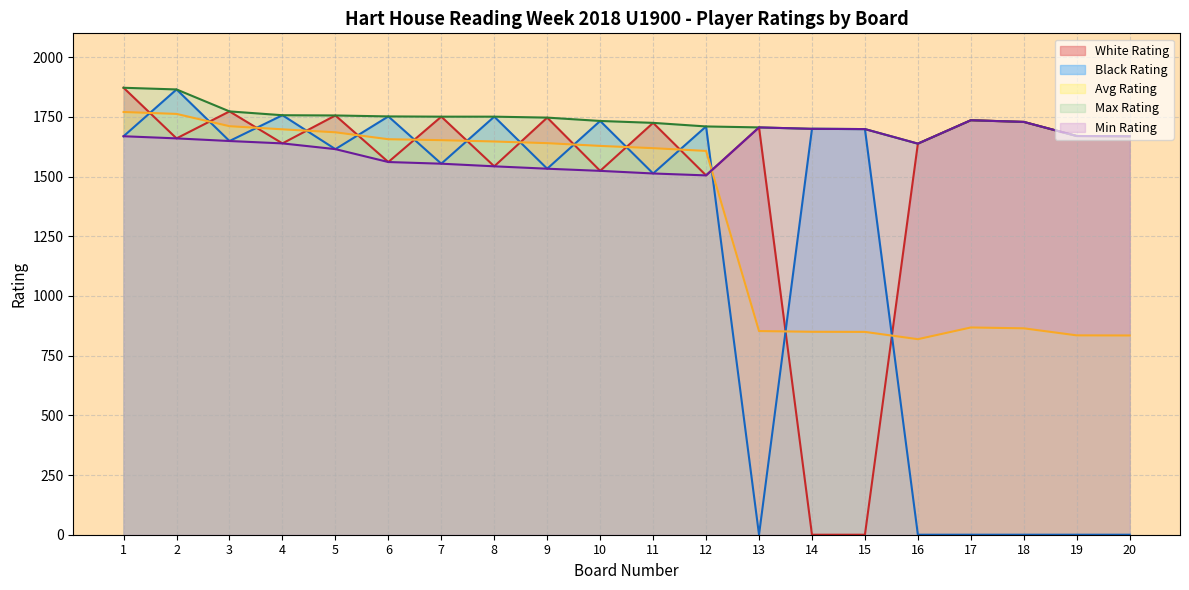

Is the value of Ranola Alberto at 12 greater than the value of Mhaskar Shardool at 6?

No